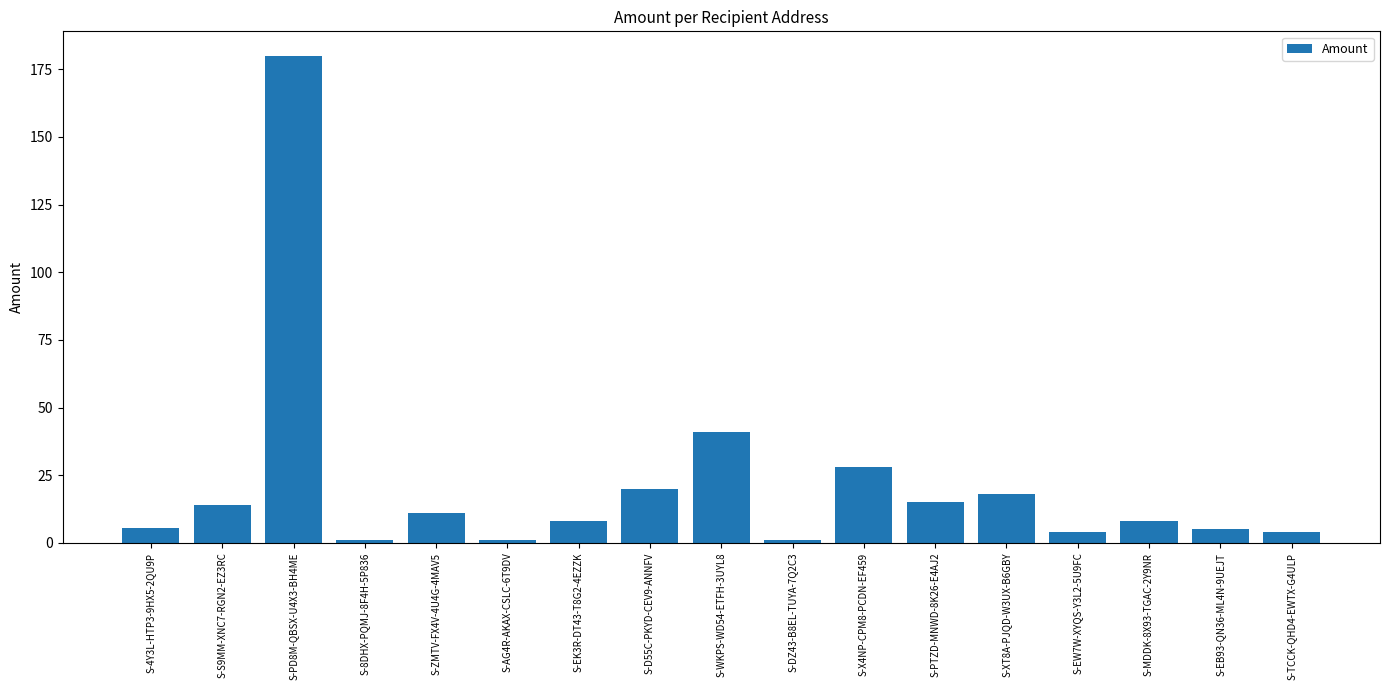

Approximately how many times larger is the value at S-AG4R-AKAX-CSLC-6T9DV compared to S-MDDK-8X93-TGAC-2Y9NR?

0.1